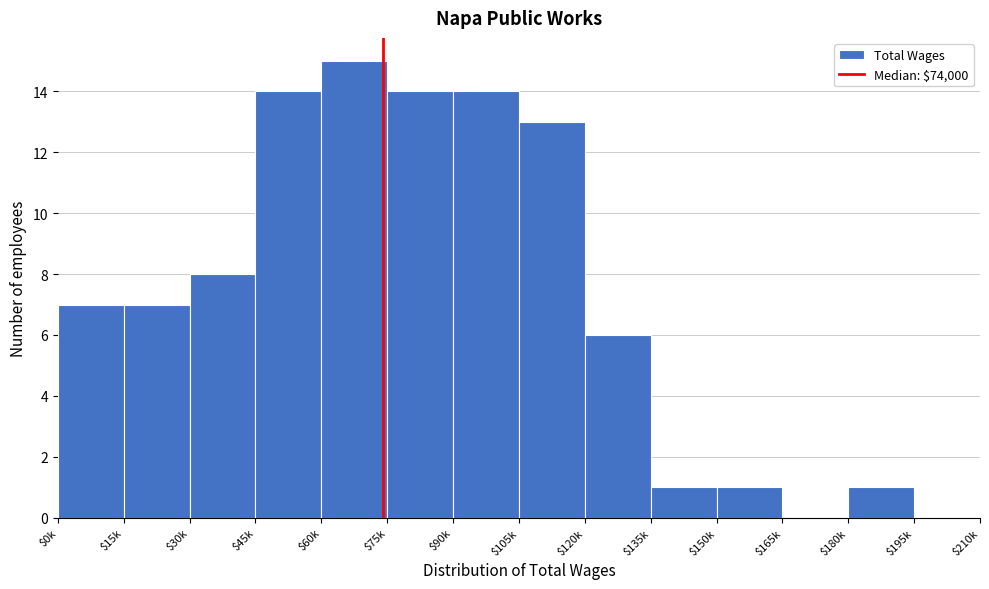

Is it true that the value at $90k is 14?

True